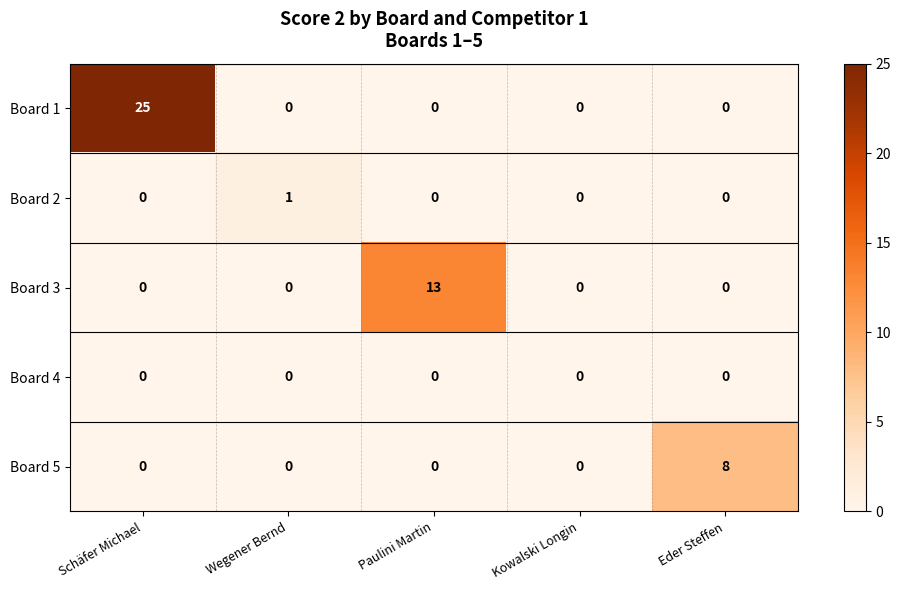

The Board 1 series shows 25 at Schäfer Michael. True or false?

True